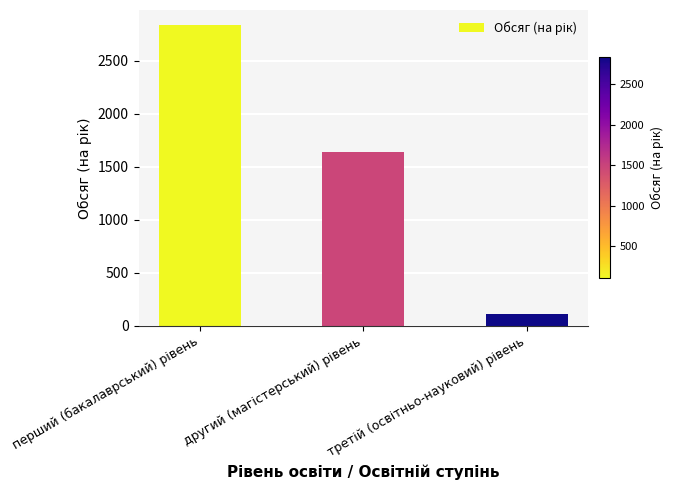

What is the maximum value shown in the chart?

2835